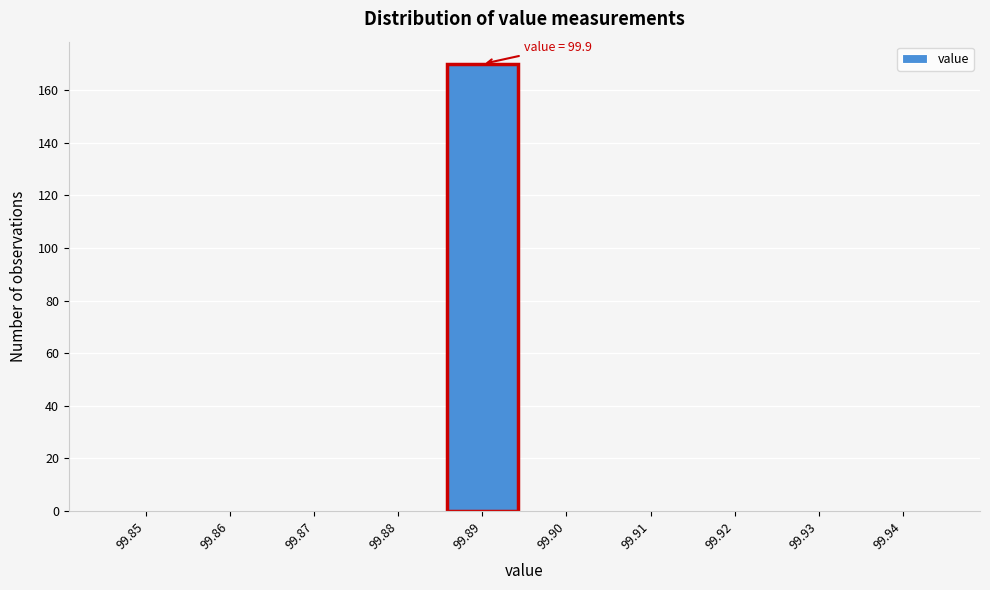

Reading left to right, list all the values displayed in this chart.

99.85=0	99.86=0	99.87=0	99.88=0	99.89=170	99.90=0	99.91=0	99.92=0	99.93=0	99.94=0